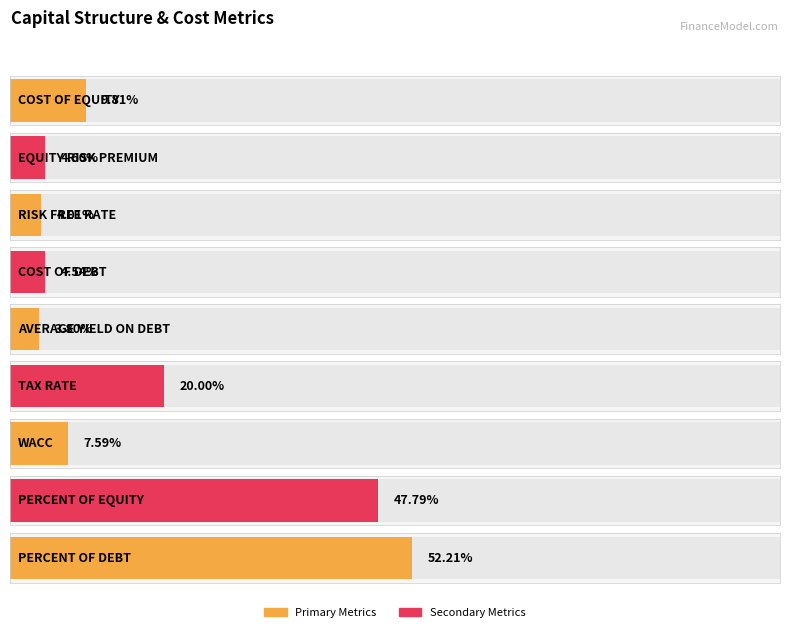

What is the label of the 4th bar from the right?

TAX RATE